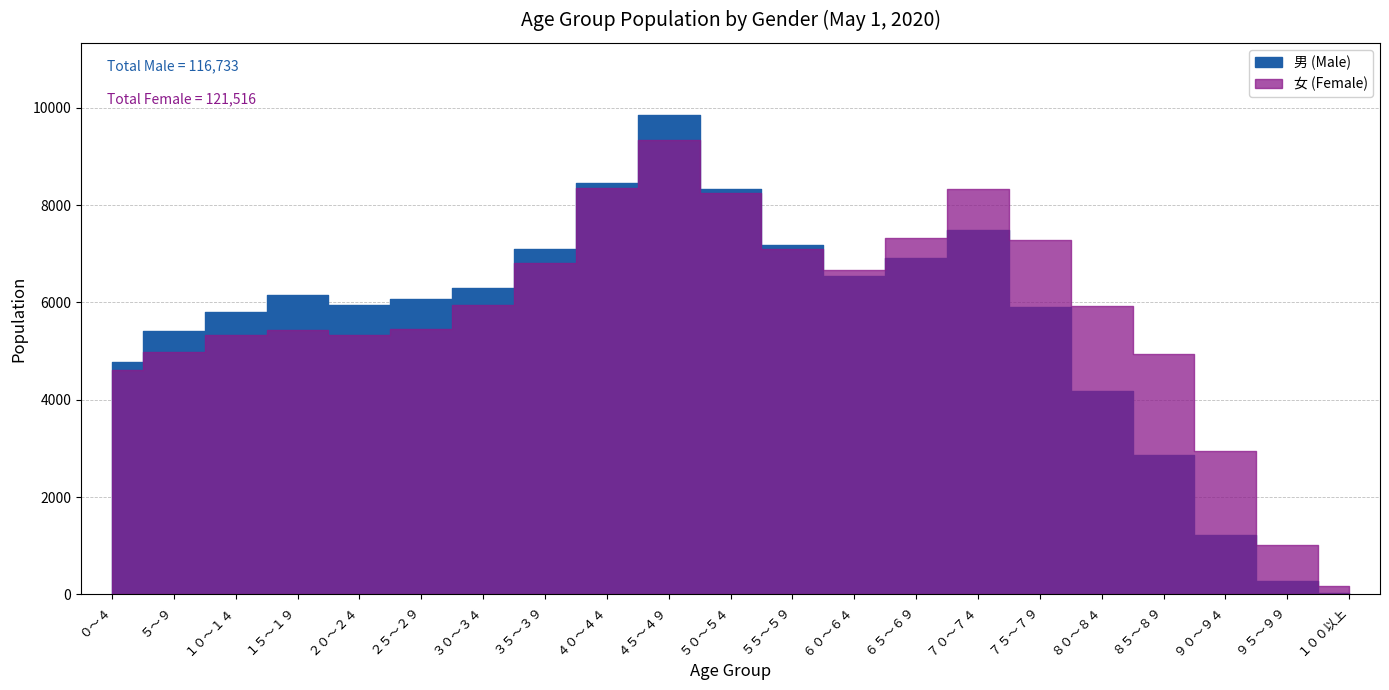

At which category does 男 (Male) reach its first local peak?

１５～１９